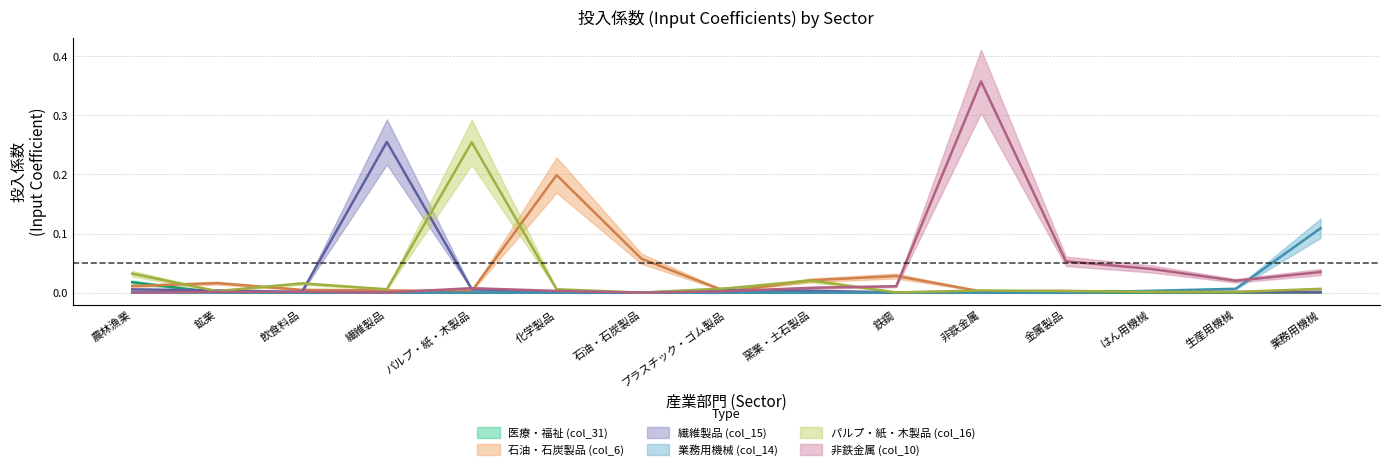

Between which two adjacent categories do パルプ・紙・木製品 (col_16) and 石油・石炭製品 (col_6) first intersect?

農林漁業 and 鉱業